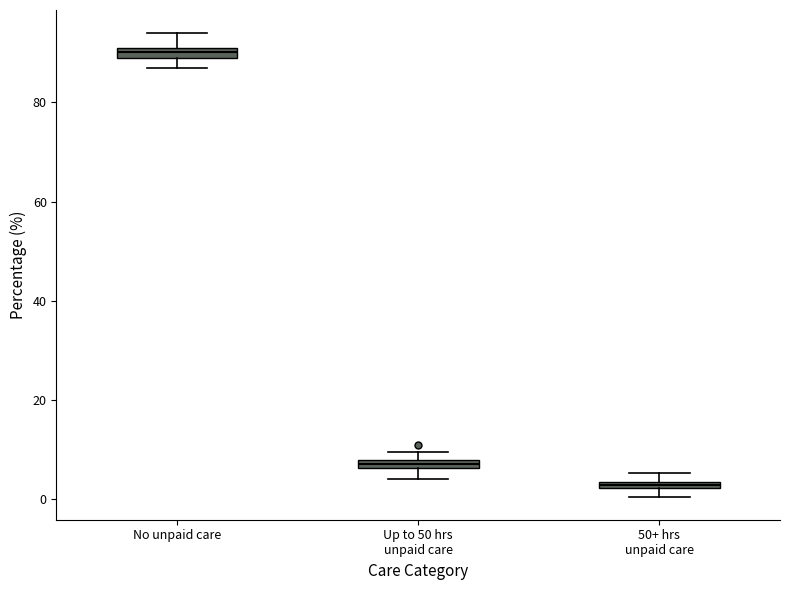

Which box has the highest median line?

No unpaid care